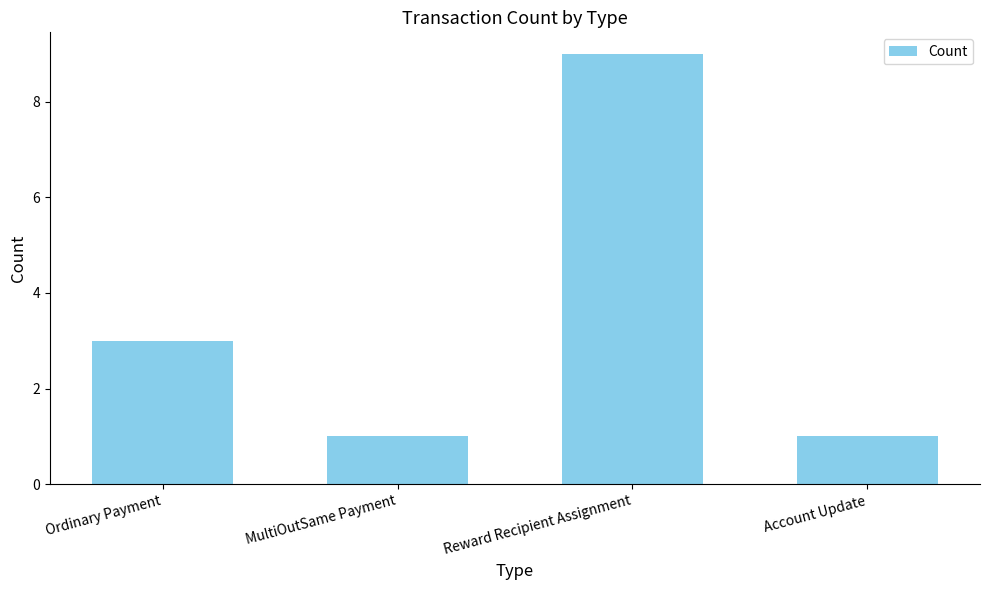

Is it true that the value at Ordinary Payment is 5?

False